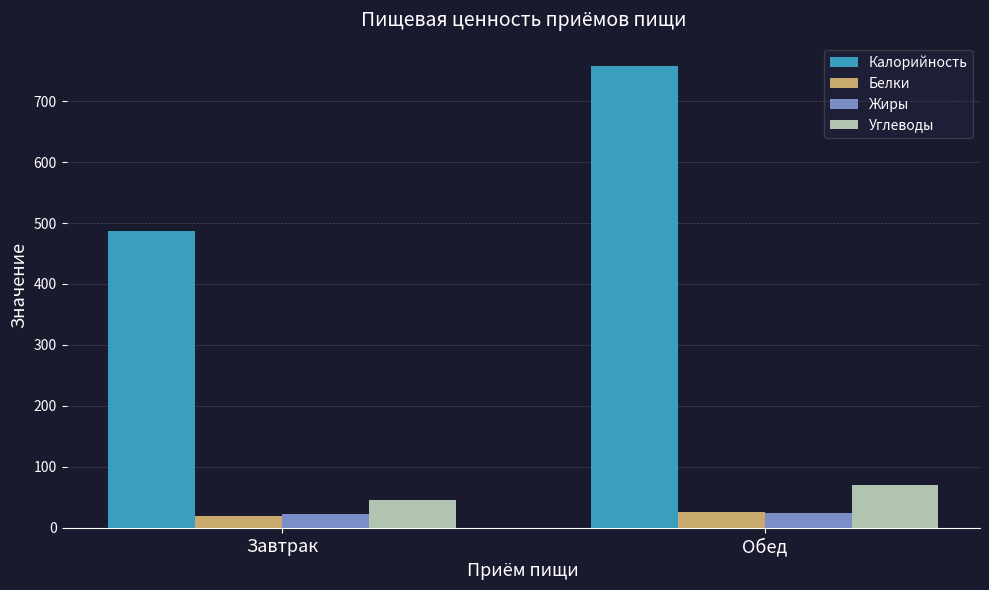

What are all the series names shown in the legend?

Калорийность, Белки, Жиры, Углеводы